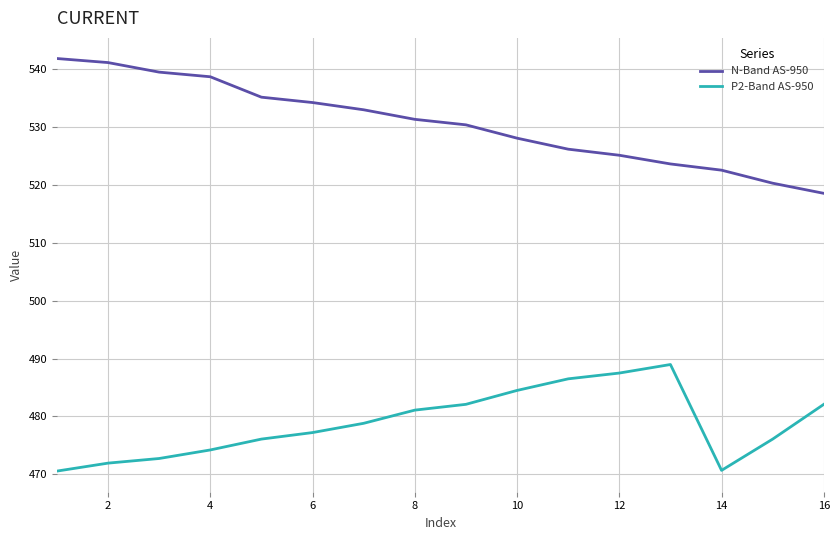

Which series has the largest total across all categories?

N-Band AS-950